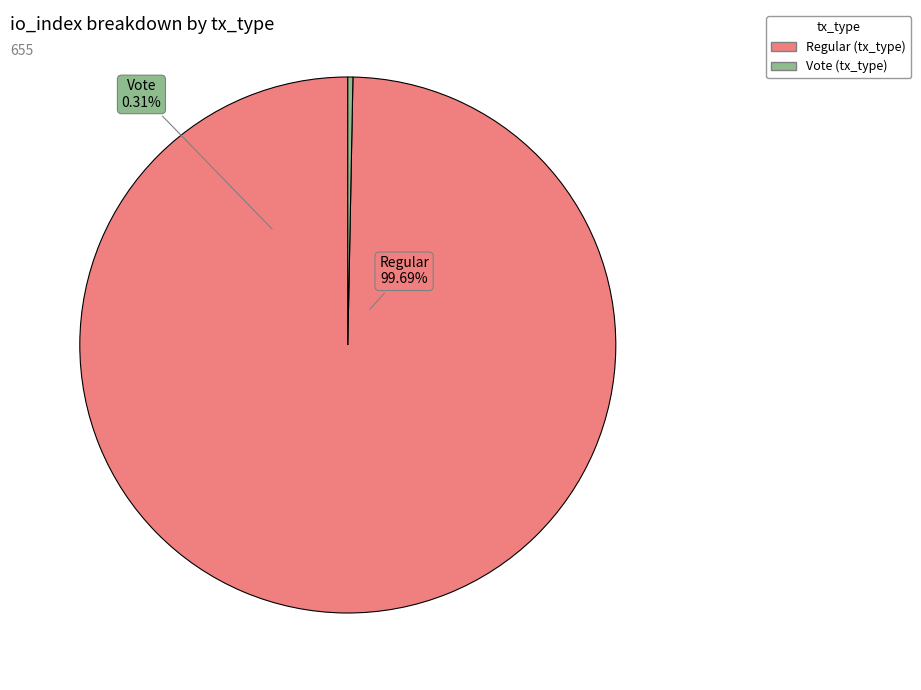

Combined, do Regular (io_index=653) and Vote (io_index=2) account for over 50%?

Yes